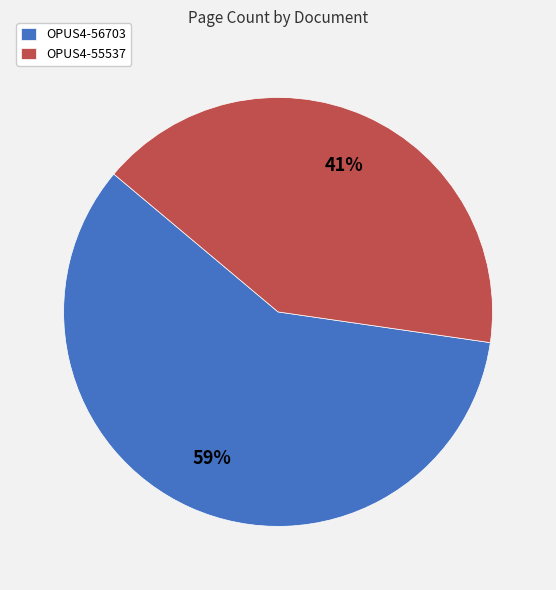

Is the sum of OPUS4-55537 and OPUS4-56703 greater than half?

Yes